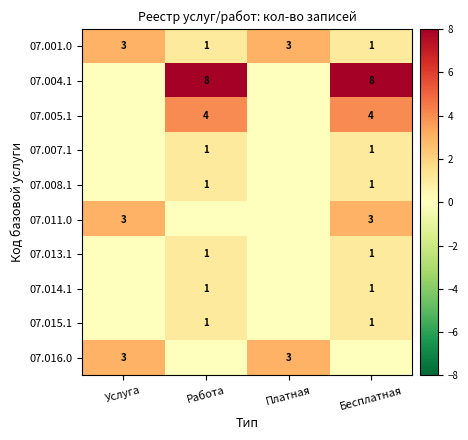

At how many categories does at least one series exceed 1?

4